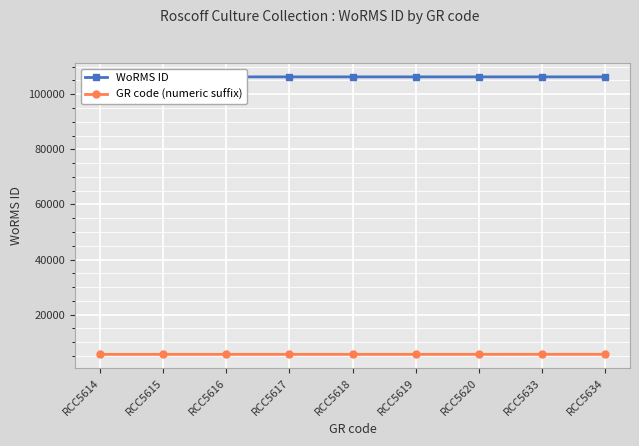

How many data points does each series have?

9